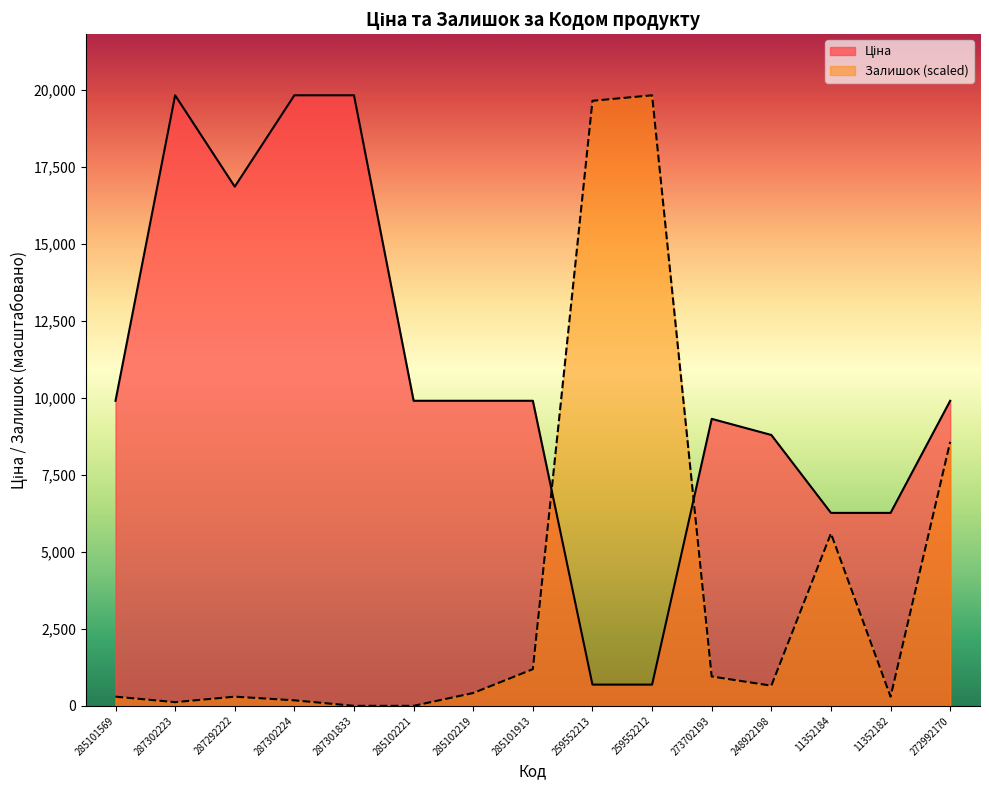

Which has a higher value, 11352184 or 285101913?

285101913